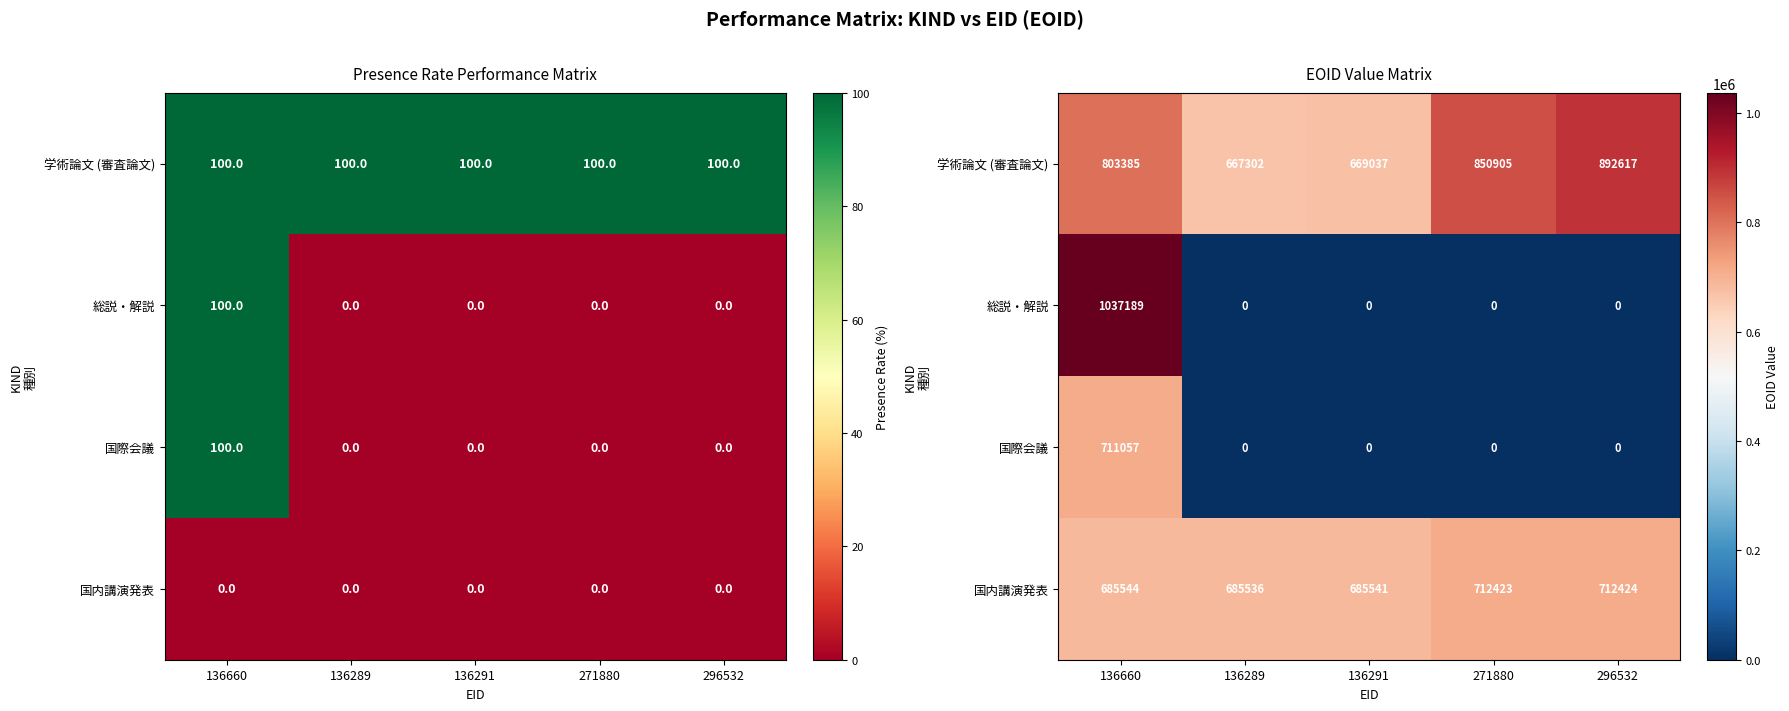

Which series has the largest total across all categories?

学術論文 (審査論文)